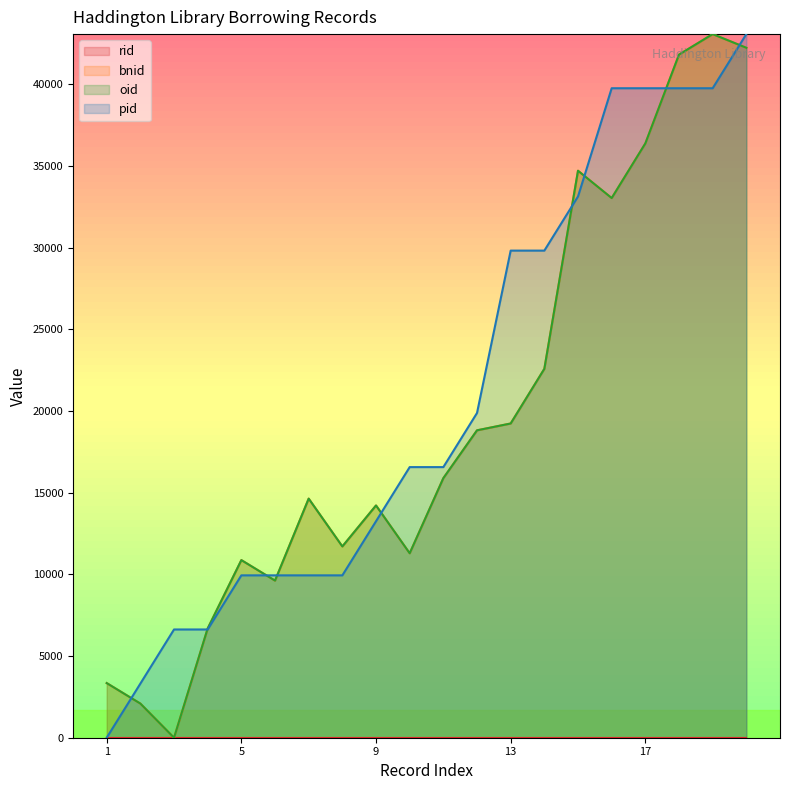

Between 5 and 14, which is larger?

14